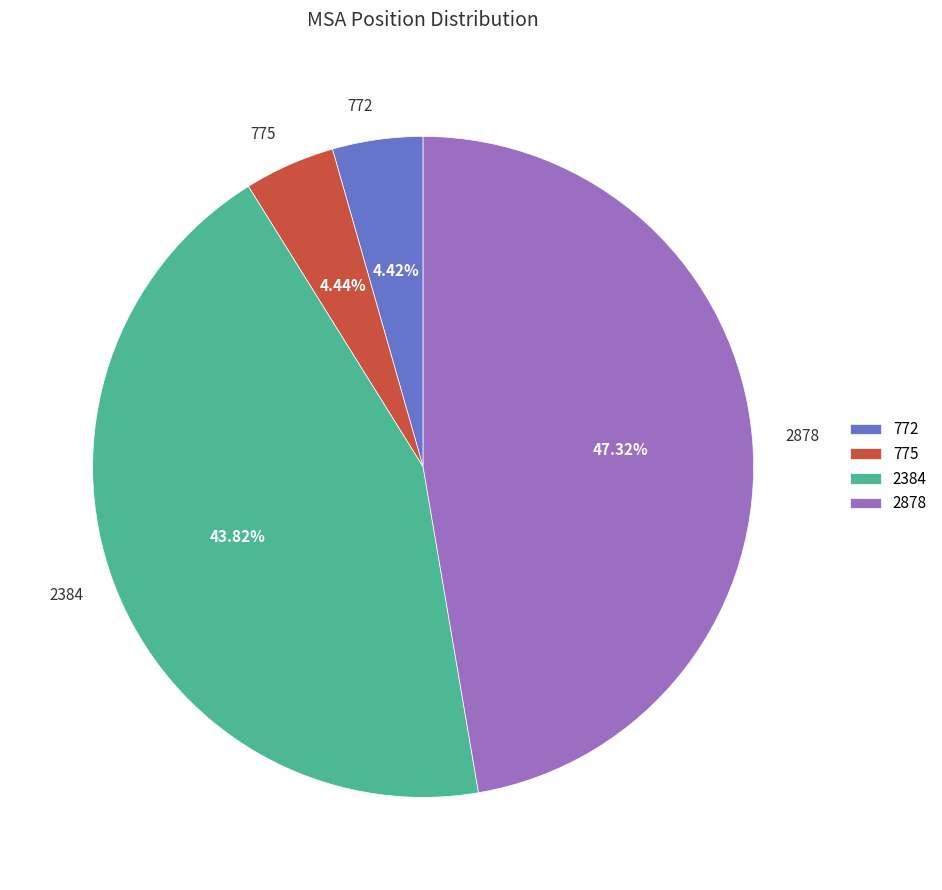

Do 772 and 2384 together represent more than half of the pie?

No